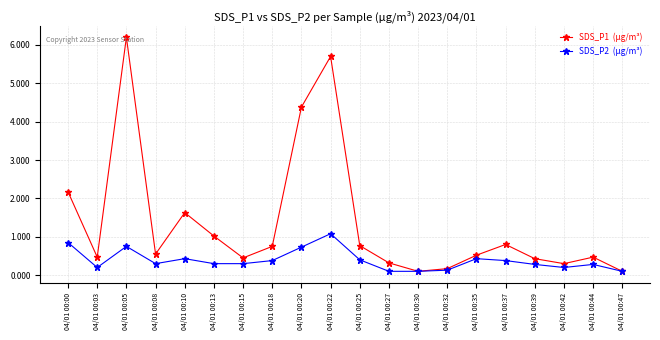

What is the greatest value displayed?

6.2